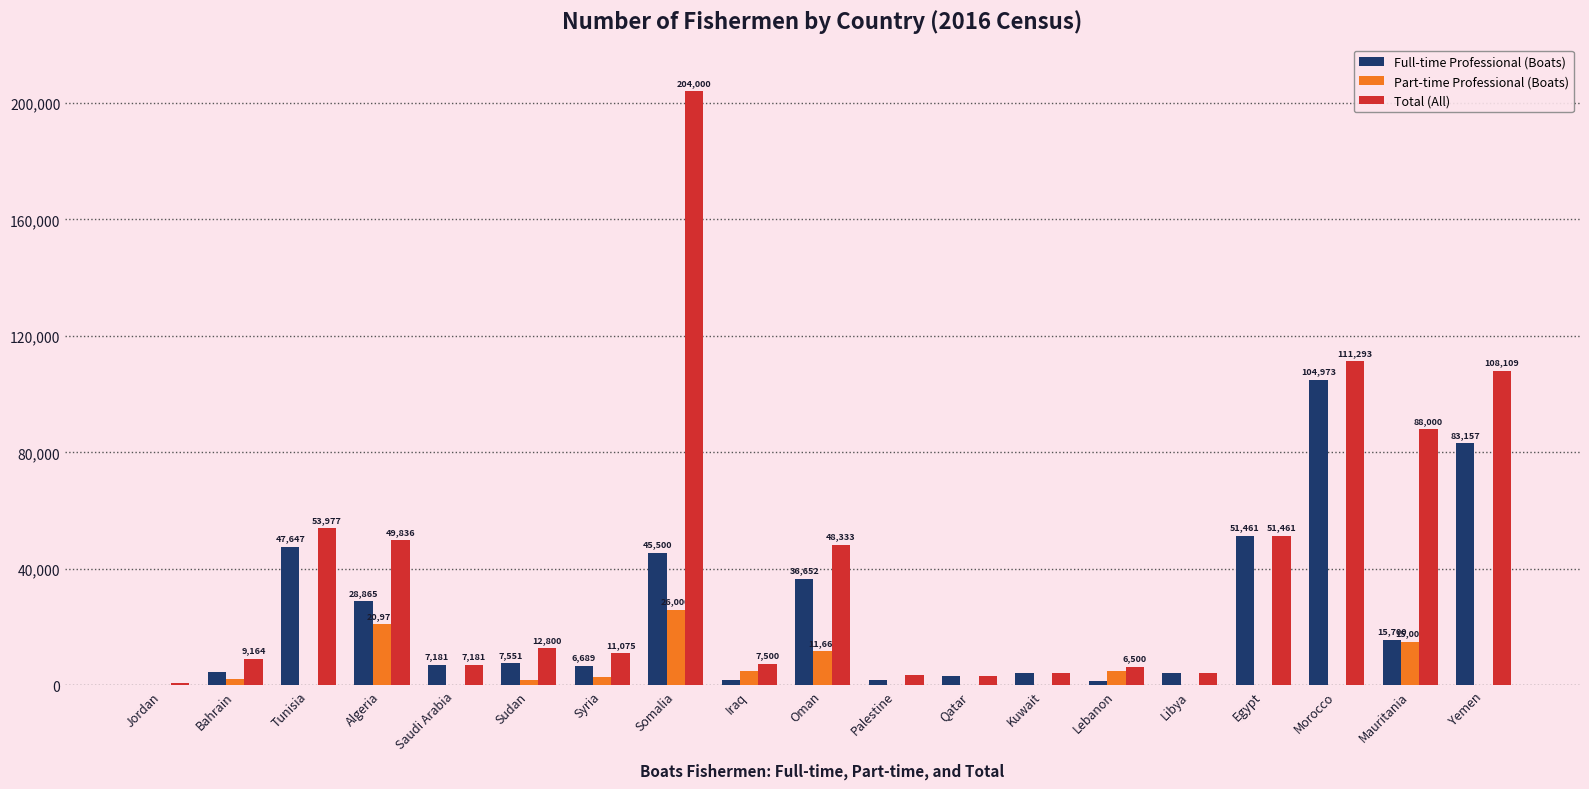

Which series changed the most between Somalia and Palestine?

Total (All)